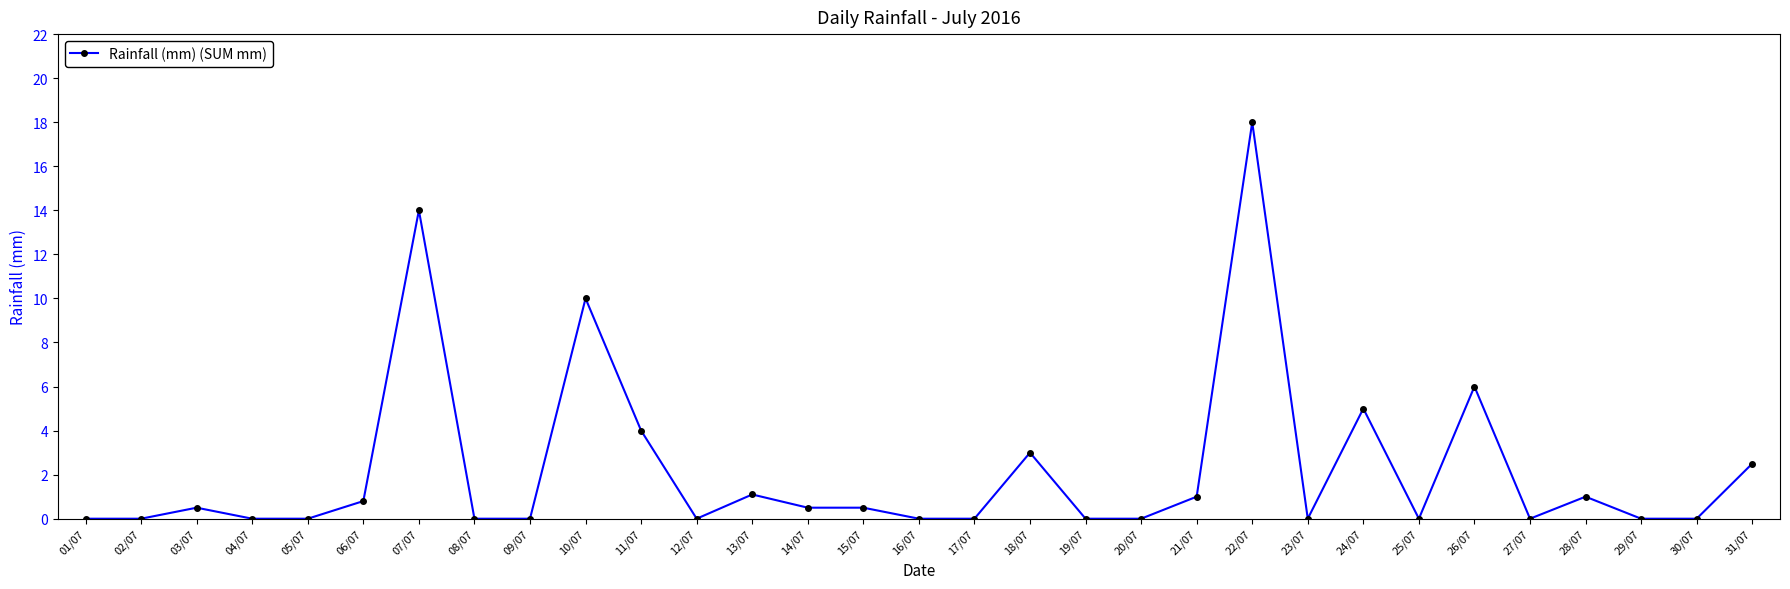

What is the label of the 11th point from the right?

21/07